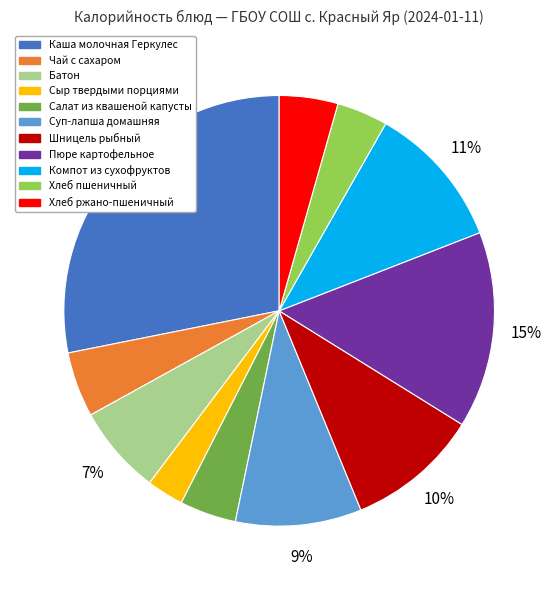

Is there any slice that represents more than half of the pie?

No